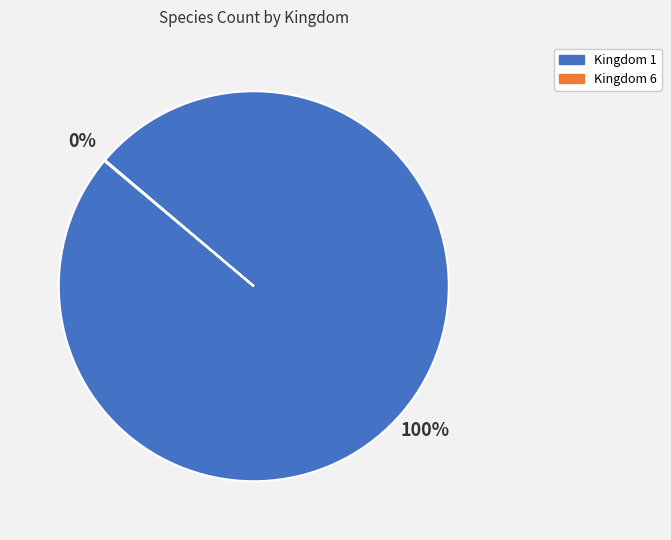

Which category has the biggest portion of the pie?

Kingdom 1